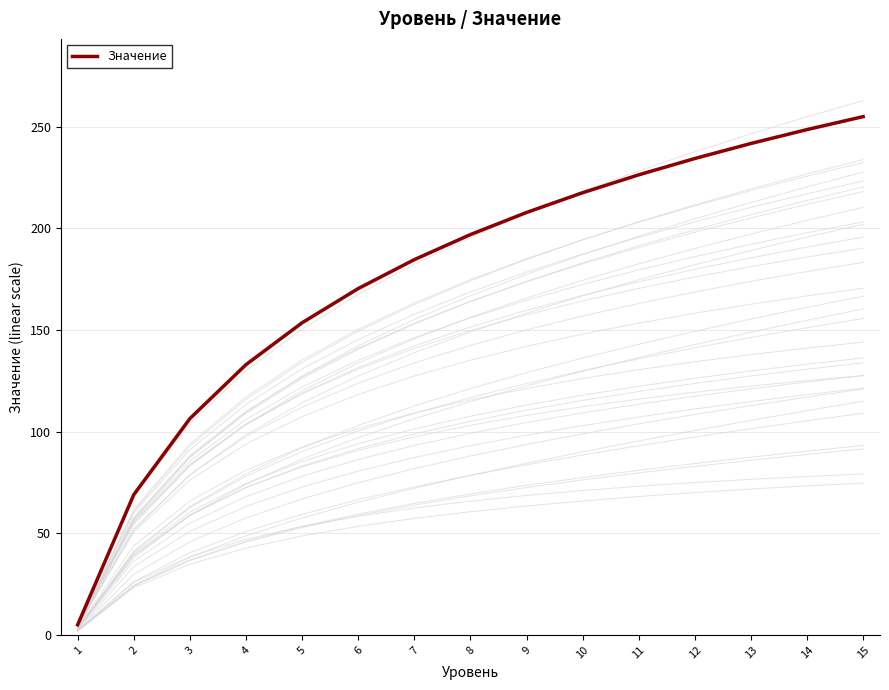

What is the highest value of the Значение series?

255.0